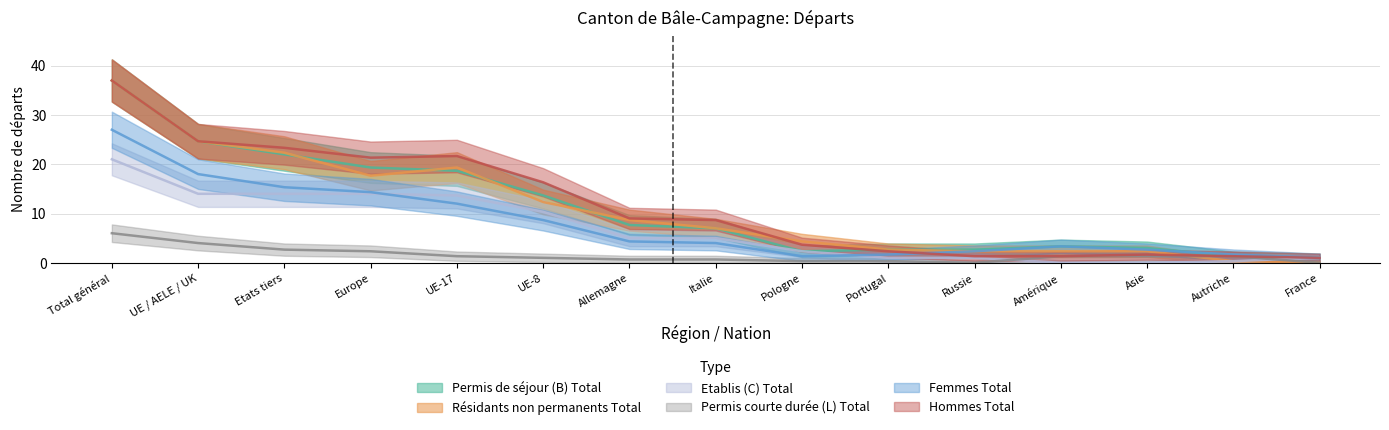

What is the highest value of the Permis de séjour (B) Total series?

37